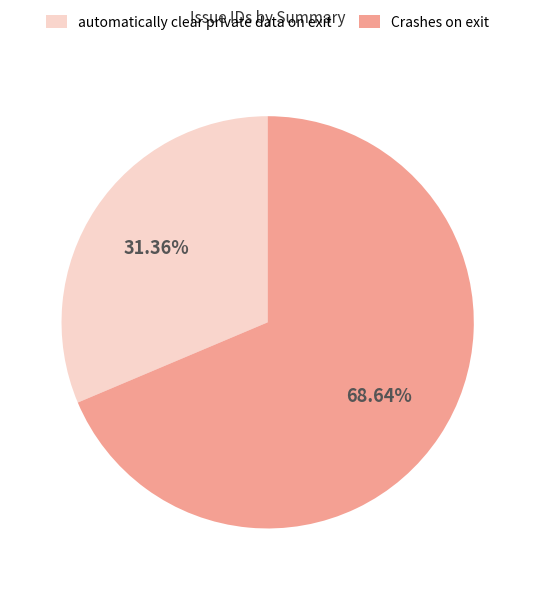

Which category has the smallest portion of the pie?

automatically clear private data on exit